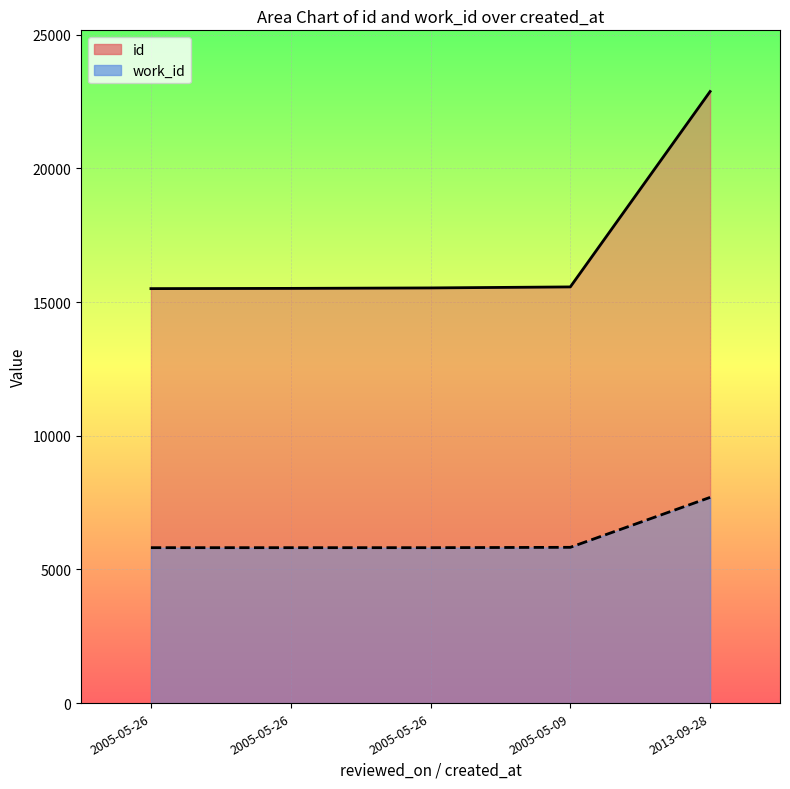

Where does the id series first go above 15528?

2005-05-09